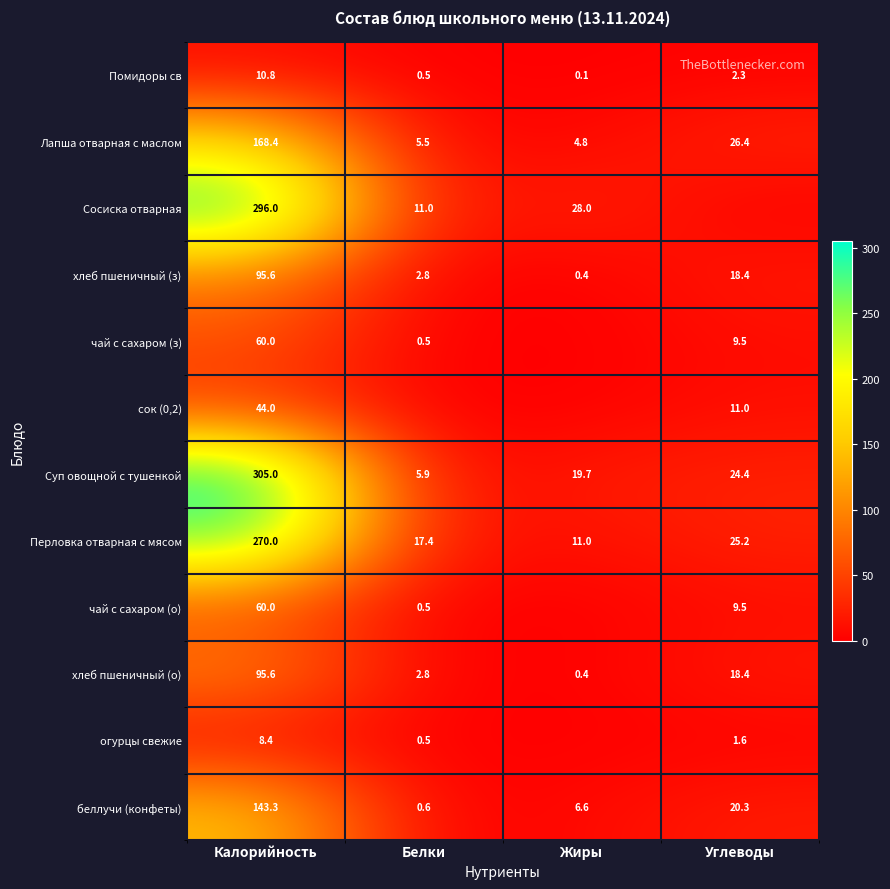

Rank the categories by Лапша отварная с маслом value from highest to lowest.

Калорийность, Углеводы, Белки, Жиры